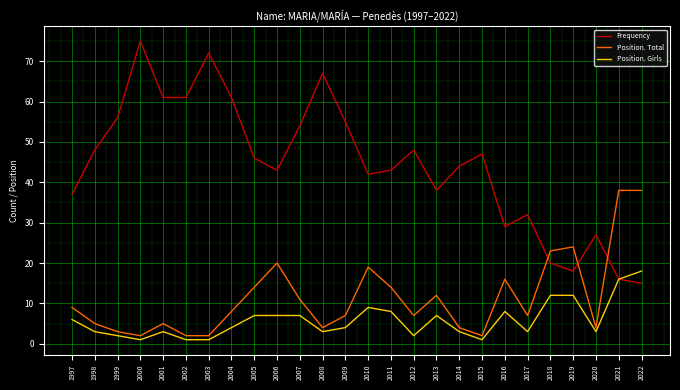

Which series has the largest total across all categories?

Frequency